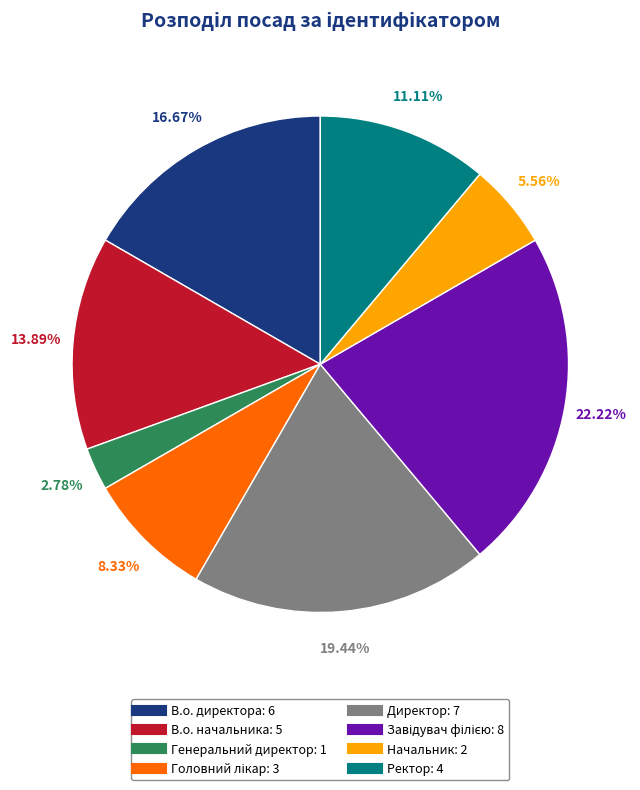

Which category has the smallest portion of the pie?

Генеральний директор